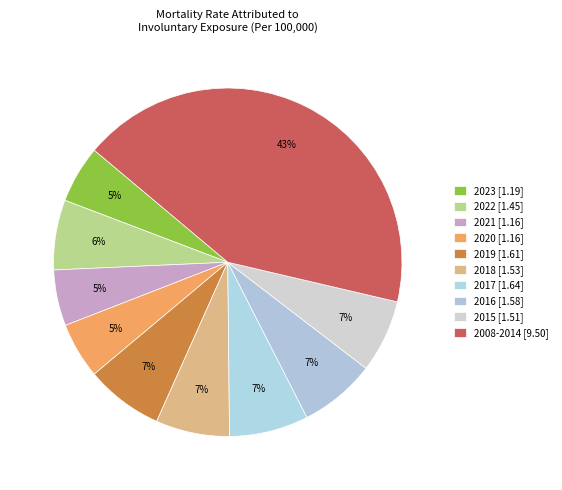

How many slices are in this pie chart?

10